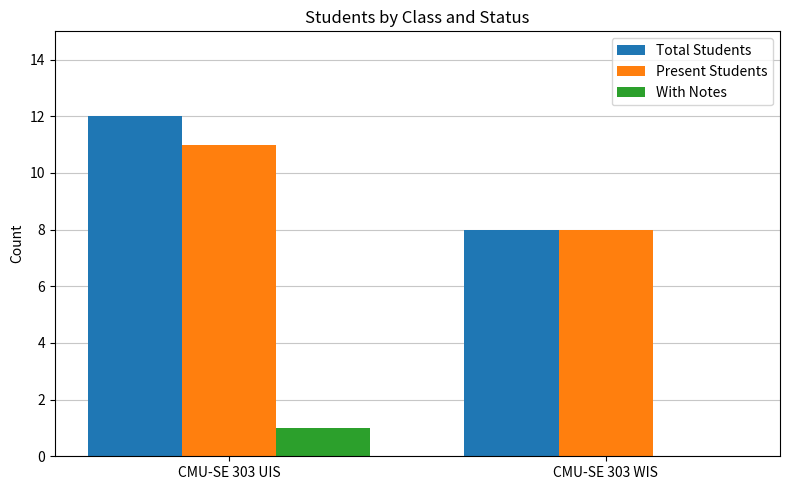

How many series are shown in this chart?

3